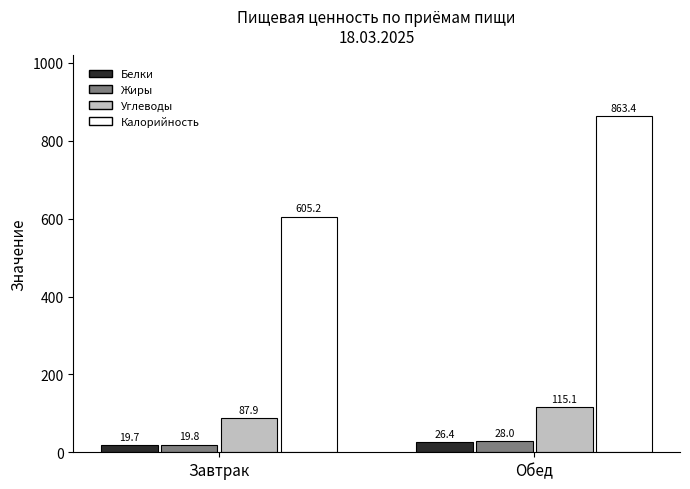

At how many categories does at least one series exceed 465?

2